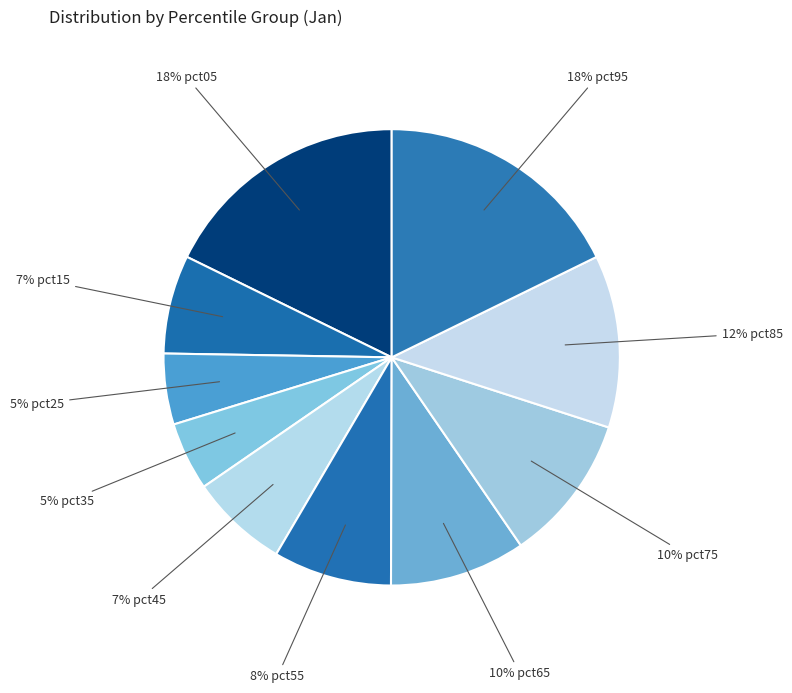

Rank the categories by value from highest to lowest.

pct95, pct05, pct85, pct75, pct65, pct55, pct15, pct45, pct25, pct35